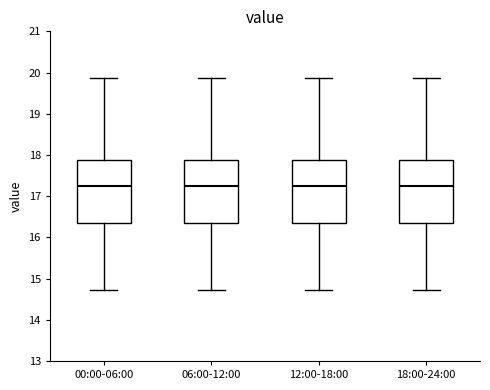

Reading left to right, transcribe this box plot: for each box, give where its median line is, the range the box spans, and where its two whiskers end, as read against the y-axis. The values are not printed on the chart, so give them approximately, as read against the axis.

00:00-06:00: median 17.3, box 16.4 to 17.9, whiskers 14.7 to 19.9
06:00-12:00: median 17.3, box 16.4 to 17.9, whiskers 14.7 to 19.9
12:00-18:00: median 17.3, box 16.4 to 17.9, whiskers 14.7 to 19.9
18:00-24:00: median 17.3, box 16.4 to 17.9, whiskers 14.7 to 19.9